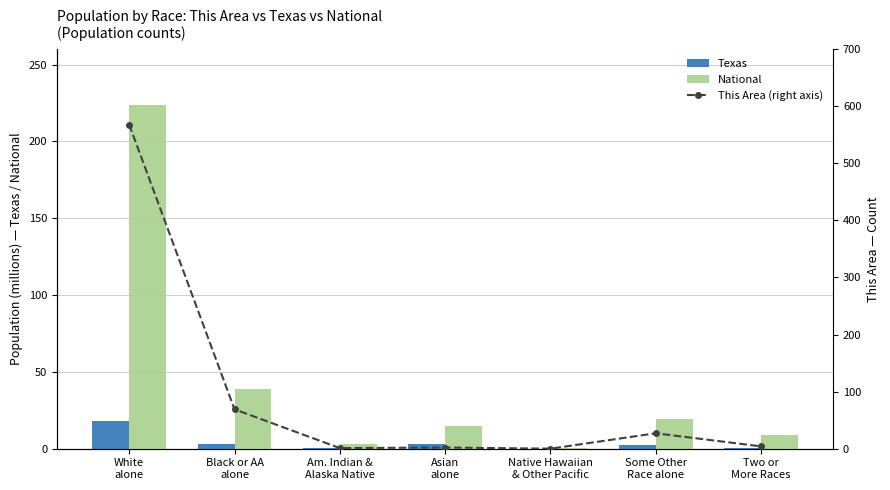

The Texas series shows 2.6 at Some Other
Race alone. True or false?

True